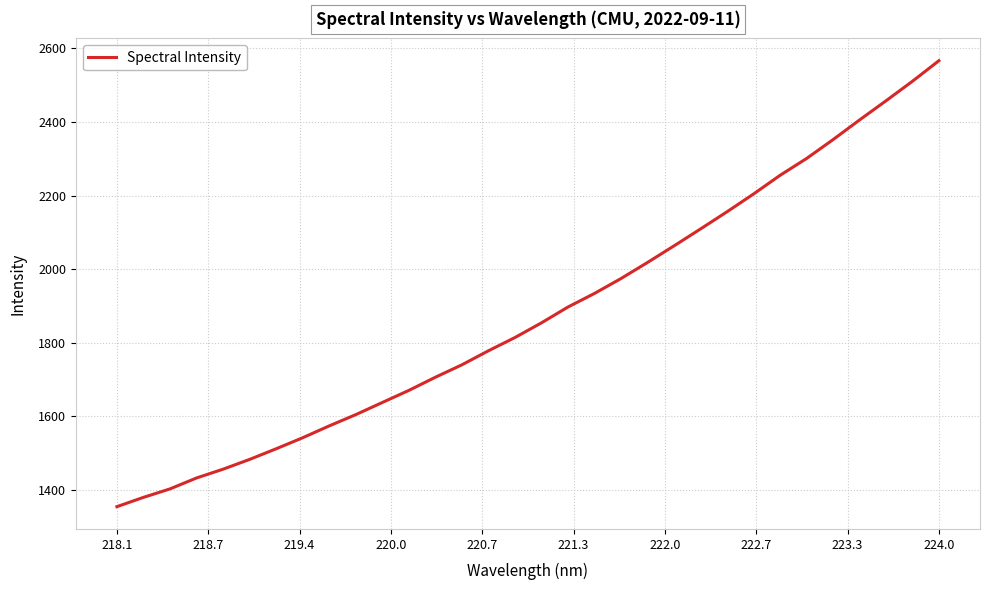

What is the greatest value displayed?

2566.7